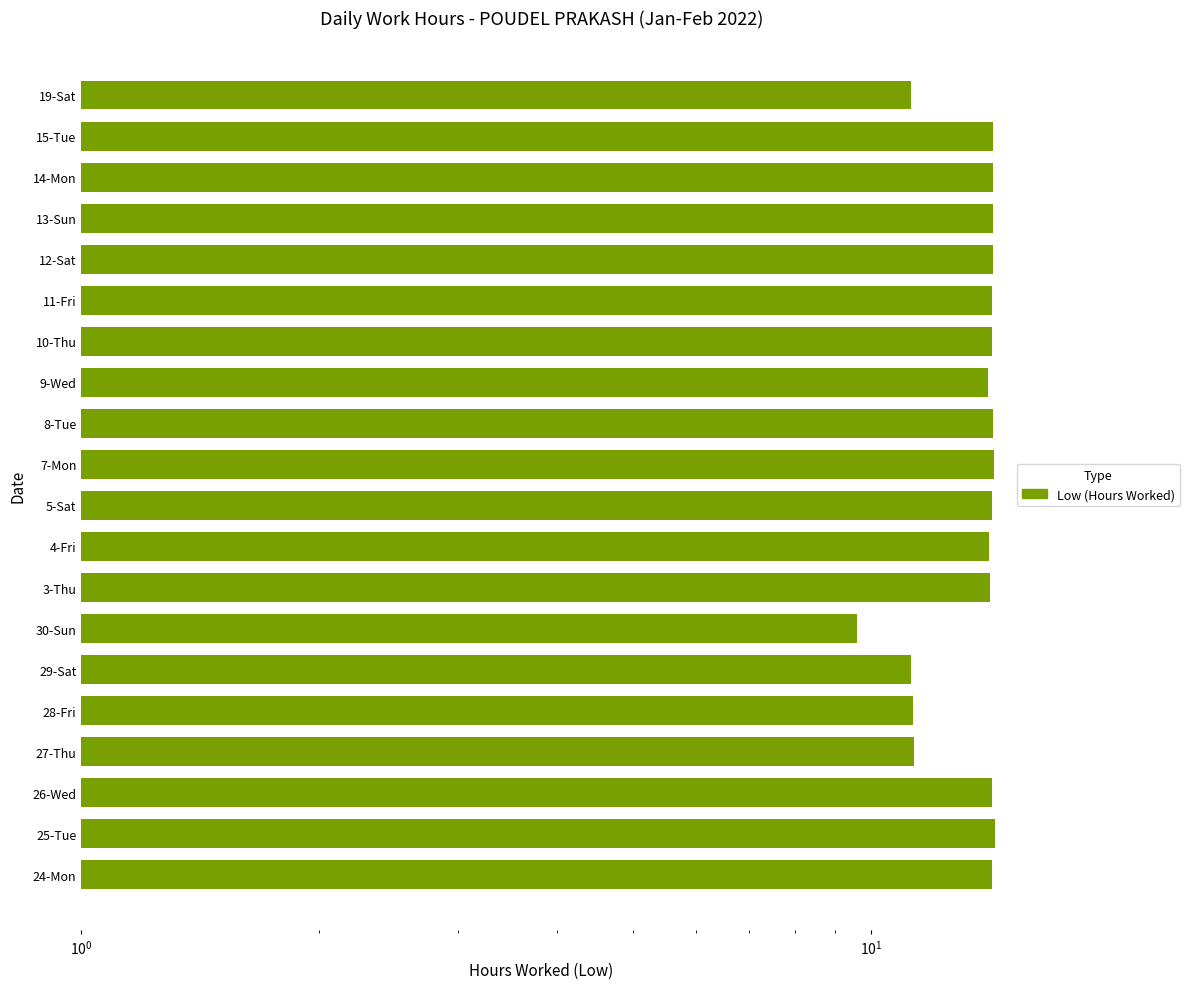

What is the minimum value shown in the chart?

9.6